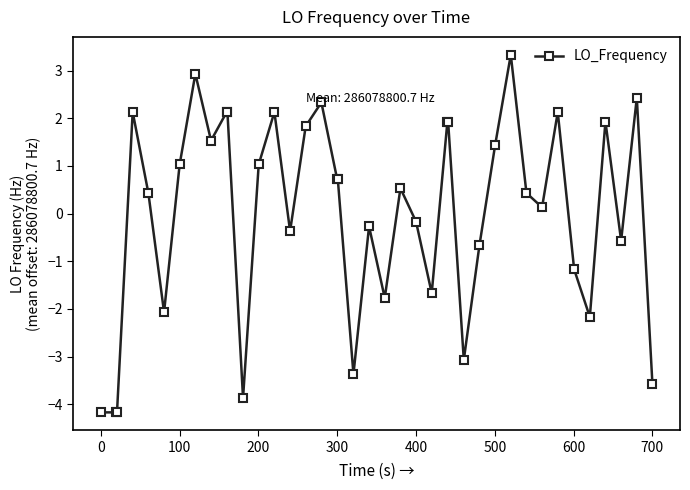

What is the value of the 29th point from the left?

-0.7